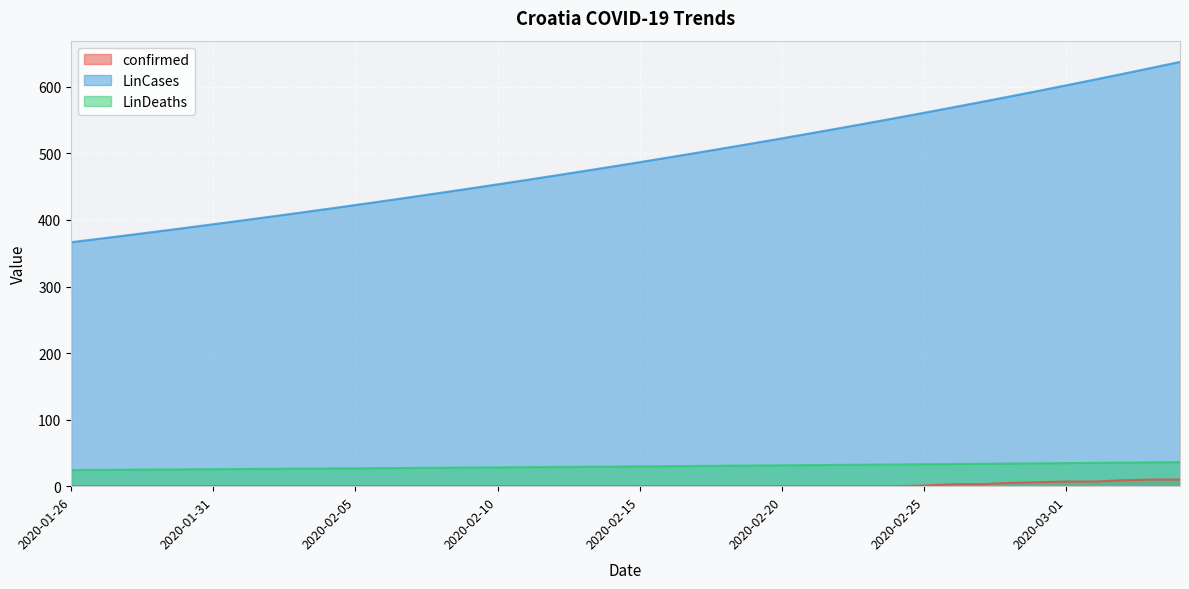

Is the value of LinDeaths at 2020-02-12 greater than the value of LinCases at 2020-02-16?

No